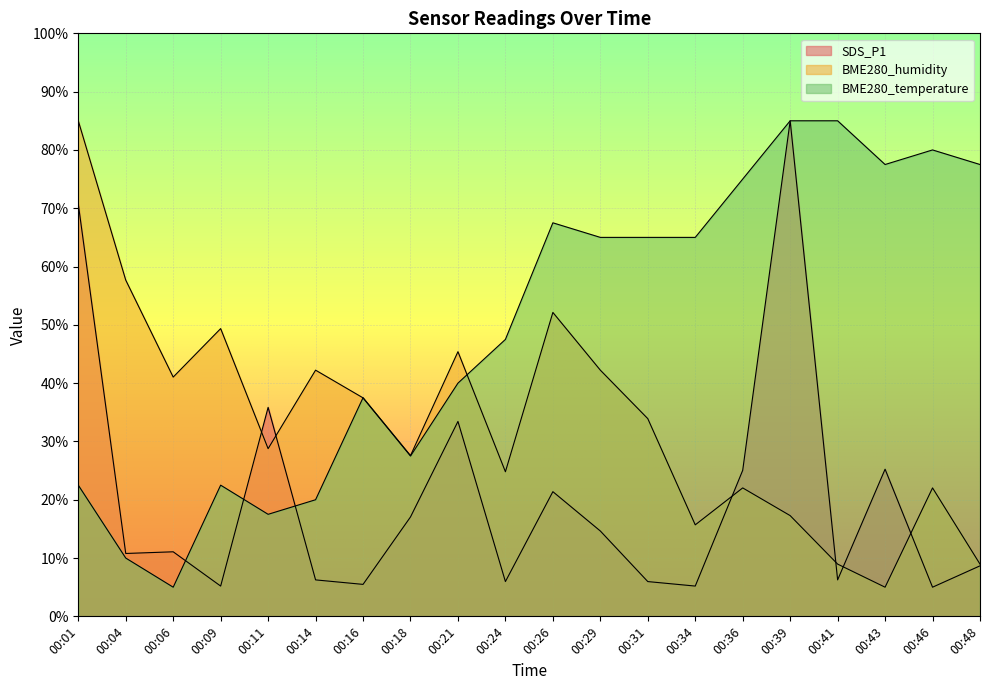

What is the minimum value shown in the chart?

5.0